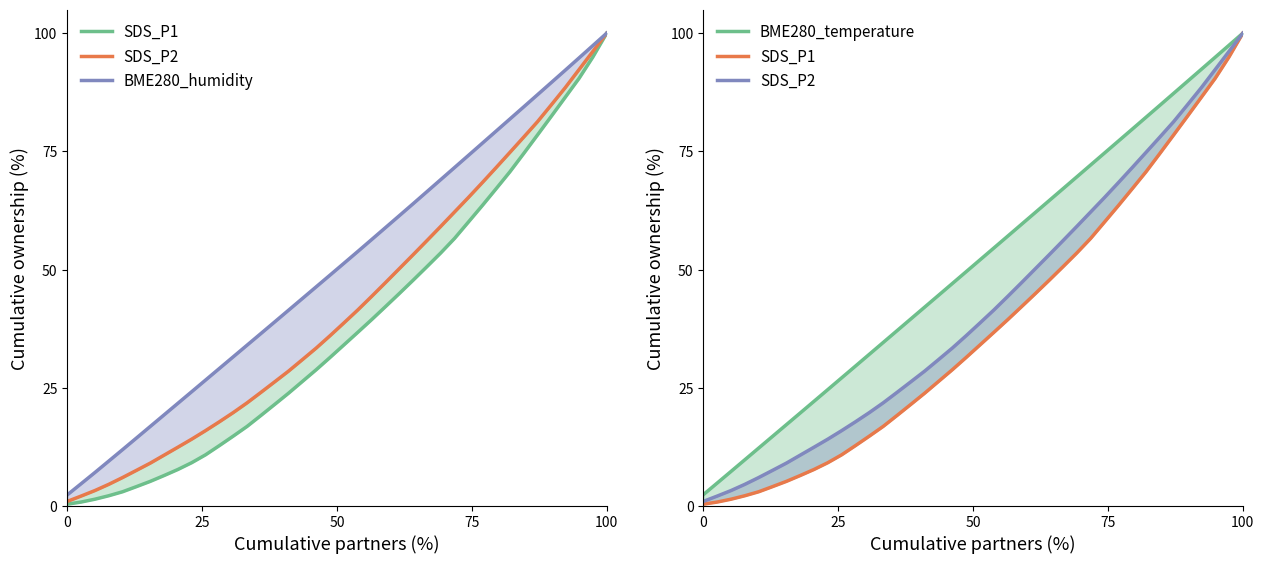

True or false: BME280_humidity and BME280_temperature intersect in this chart.

False